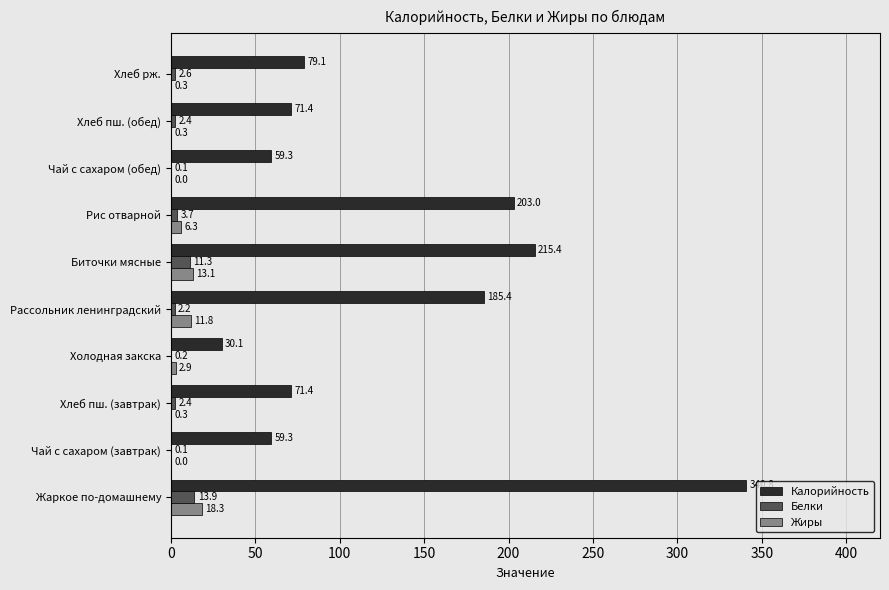

What is the total value across all series at Чай с сахаром (обед)?

59.4